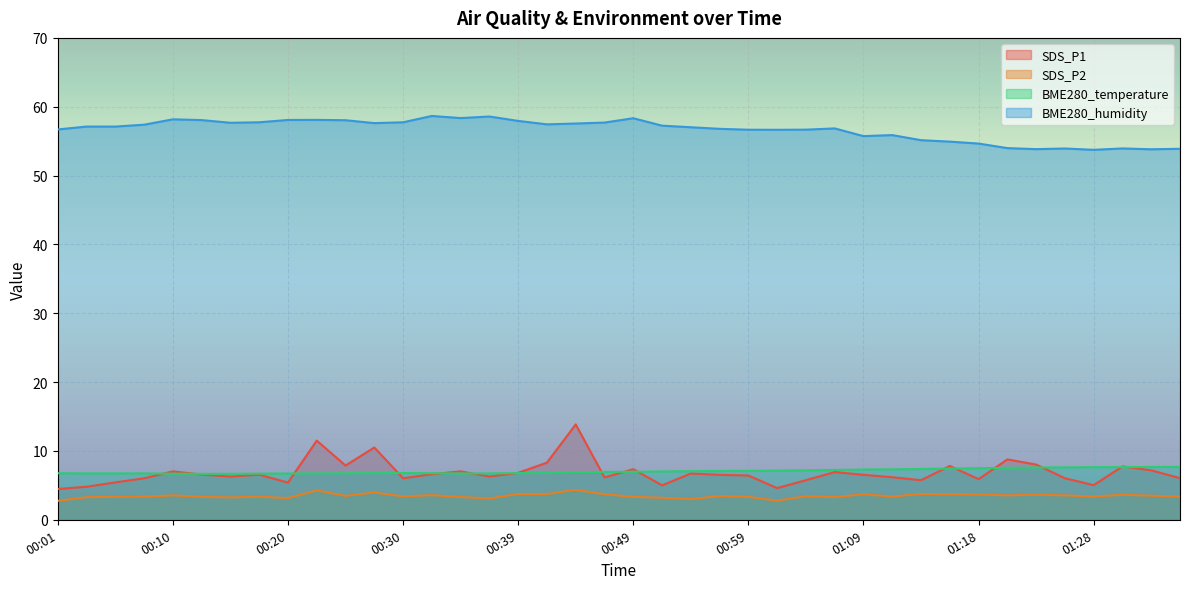

Is it true that SDS_P1 equals 3.1 at 00:37?

False